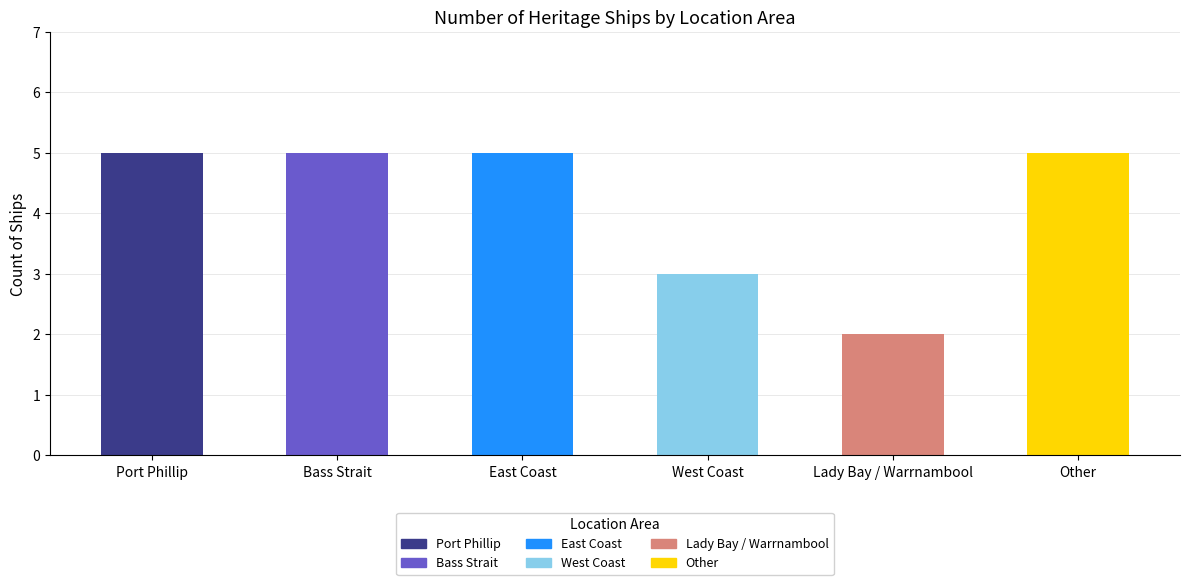

Which category has the highest value across all series?

Port Phillip